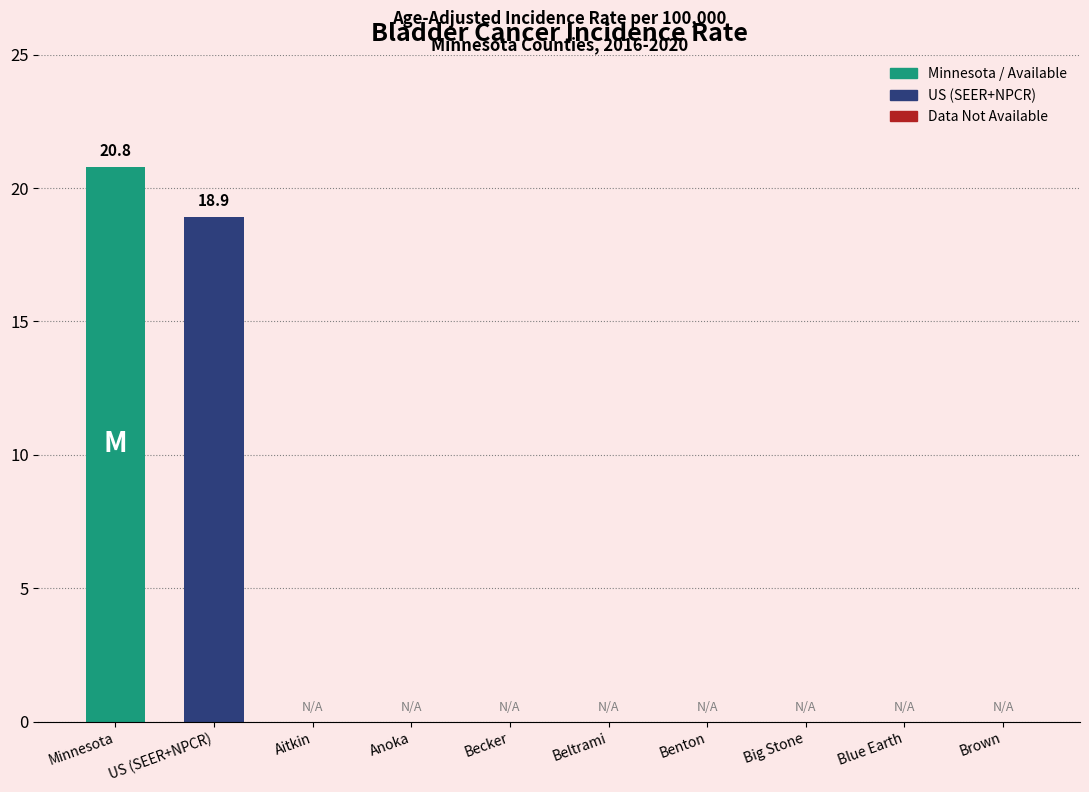

What is the maximum value shown in the chart?

20.8